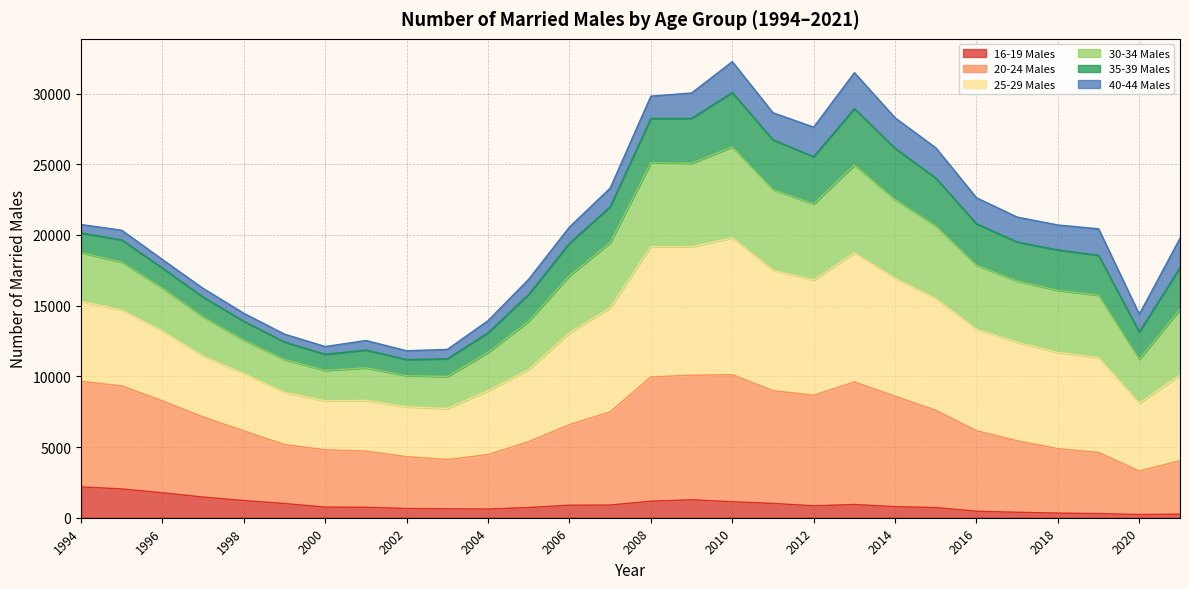

At which category is the sum across all series the highest?

2010